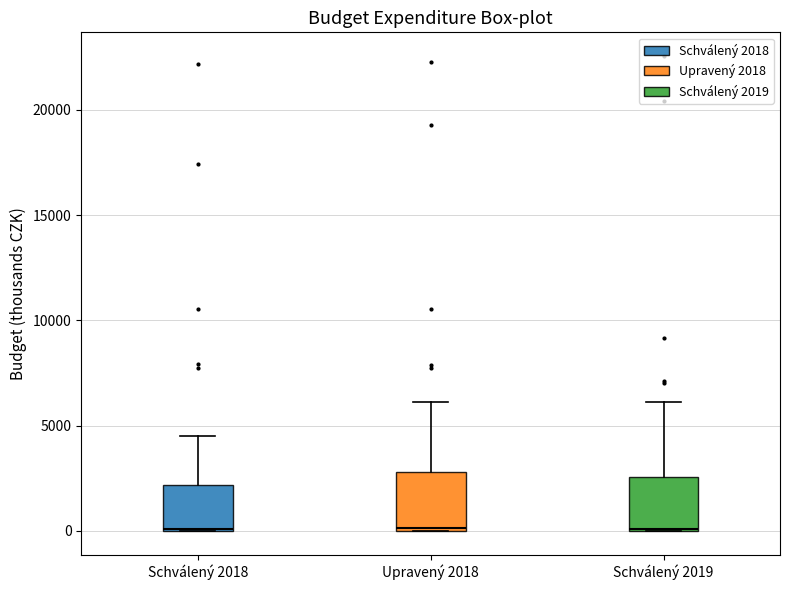

Reading left to right, read every box against the y-axis: the position of its median line, the range the box covers, and the ends of its whiskers. The values are not printed on the chart, so give them approximately, as read against the axis.

Schválený 2018: median 0, box 0 to 2000, whiskers 0 to 4500
Upravený 2018: median 0, box 0 to 3000, whiskers 0 to 6000
Schválený 2019: median 0, box 0 to 2500, whiskers 0 to 6000